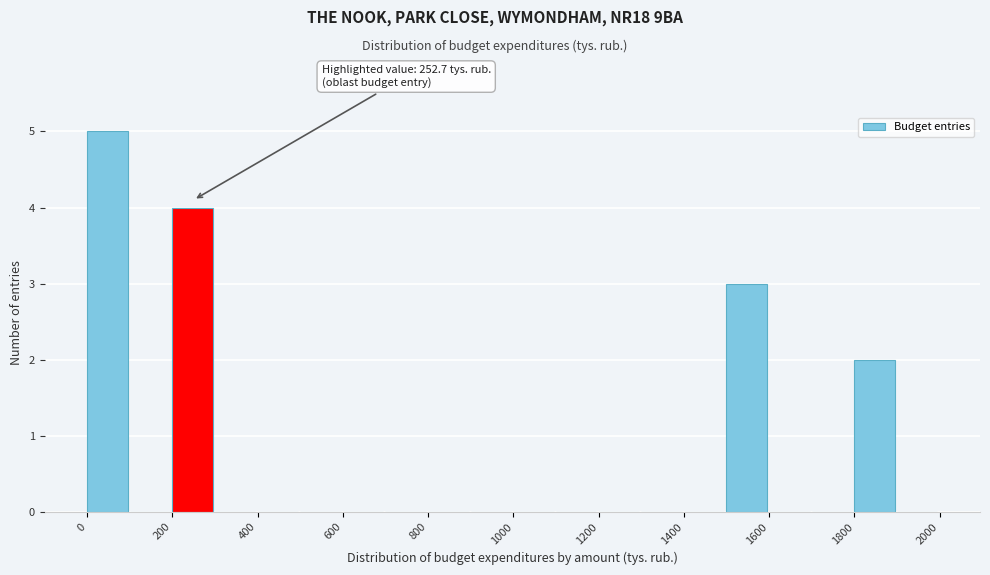

Which range on the x-axis has the tallest bar?

0 to 100